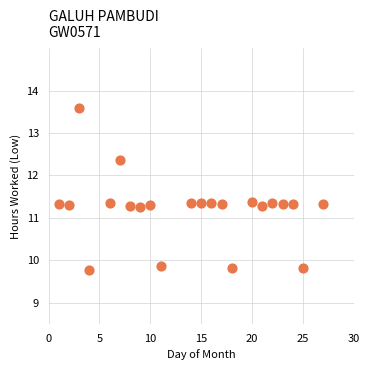

What is the range of X values (max minus min)?

26.0